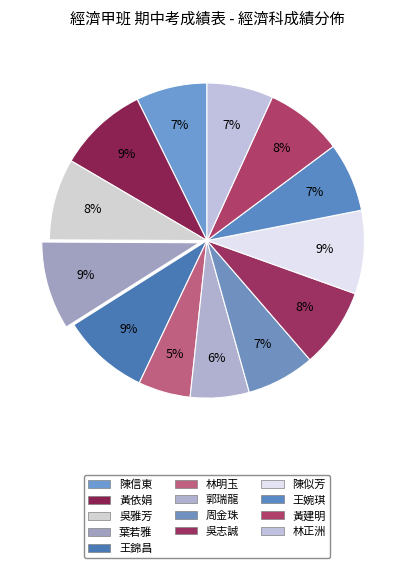

Count the number of slices in the pie.

13